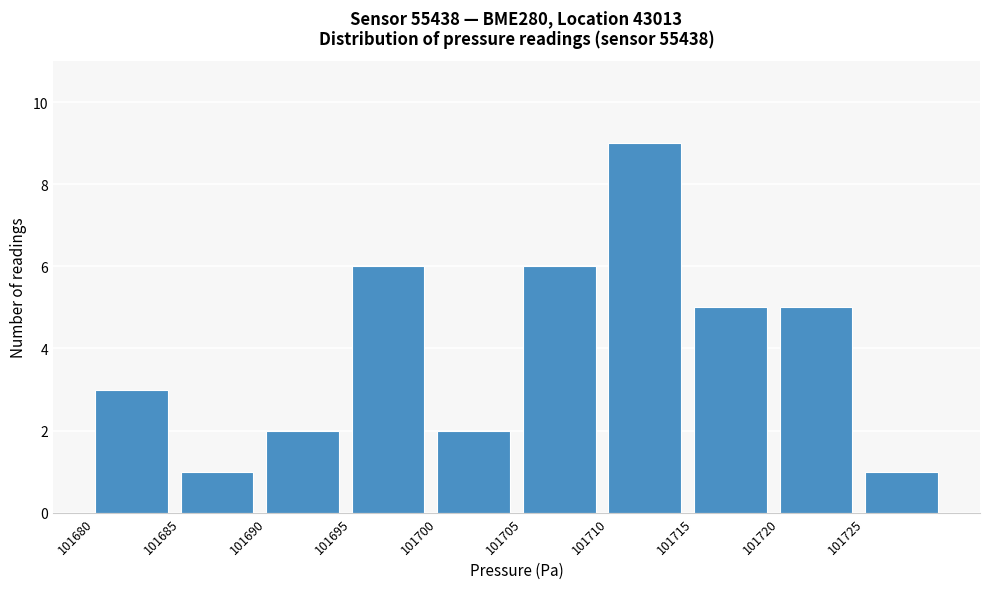

How tall is the bar that spans 101725 to 101730 on the x-axis? The values are not printed on the chart, so give them approximately, as read against the axis.

1